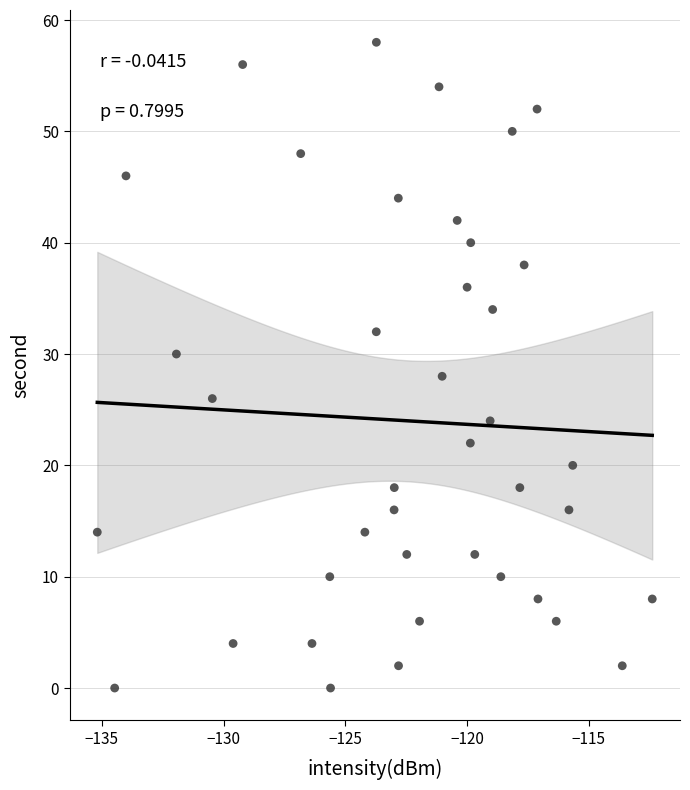

What is the range of Y values (max minus min)?

58